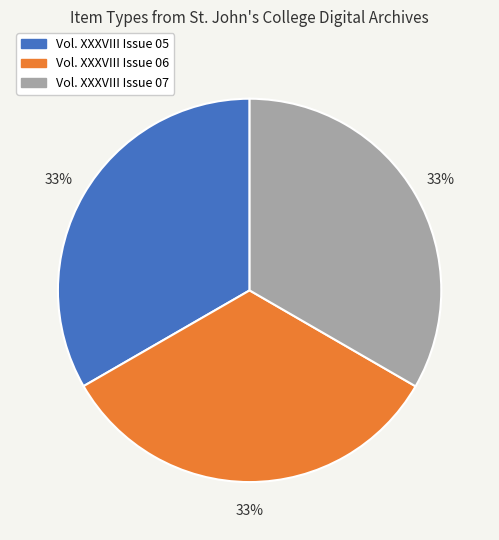

What is the ratio of the value at Vol. XXXVIII Issue 05 to the value at Vol. XXXVIII Issue 07?

1.0